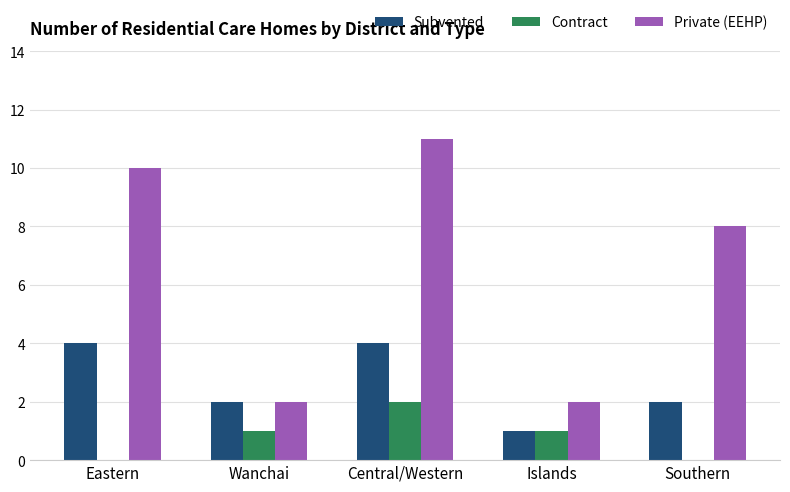

Which category has the highest value in the Private (EEHP) series?

Central/Western